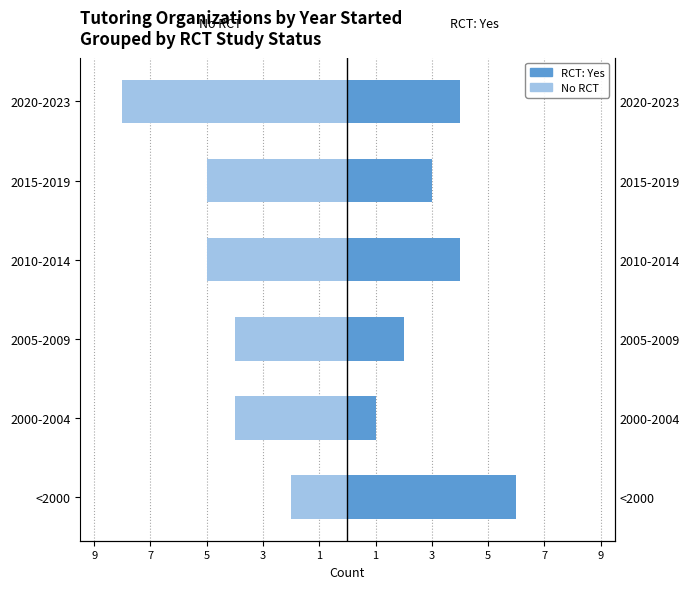

What is the difference between the second highest and minimum values in the RCT: Yes series?

3